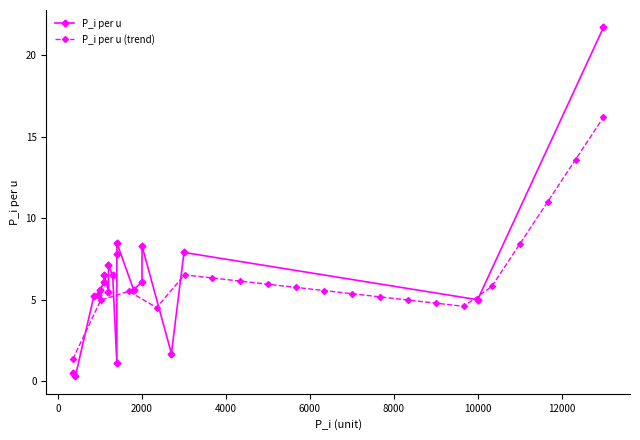

What is the value of the P_i per u (trend) point at the 8th from the left?

5.9